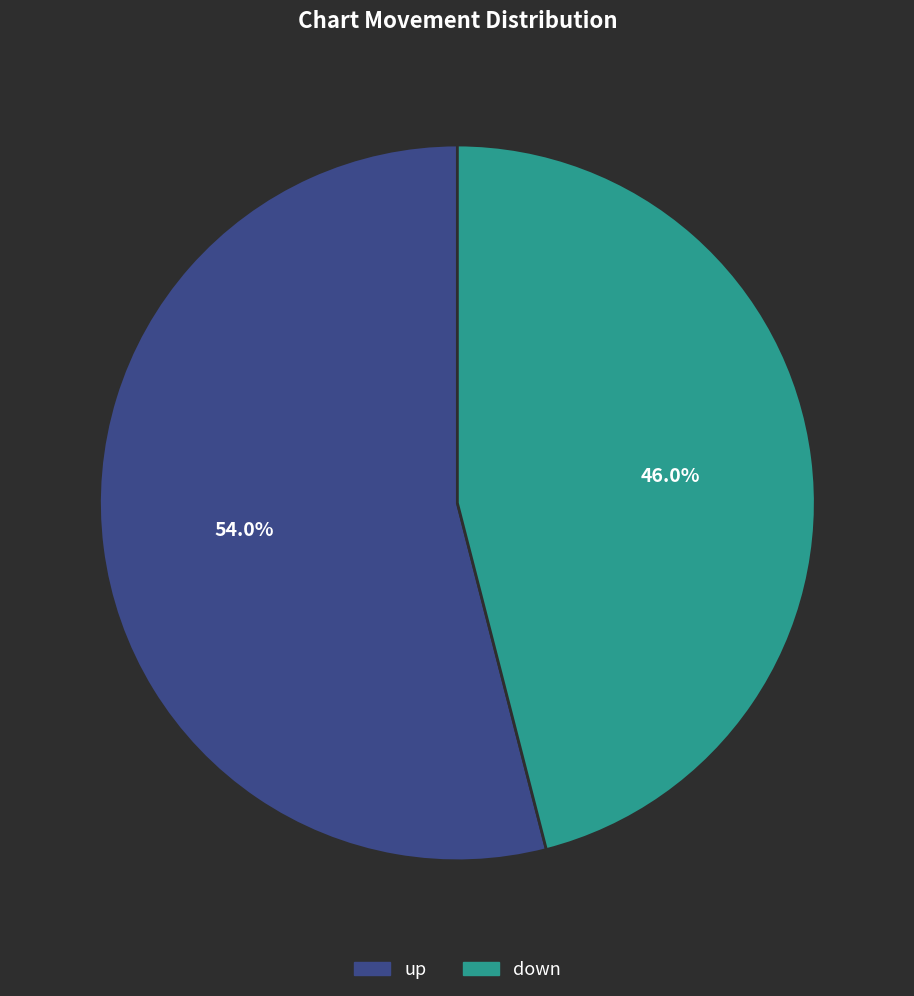

To the nearest percent, what is the difference between the largest and smallest slice percentages?

8%